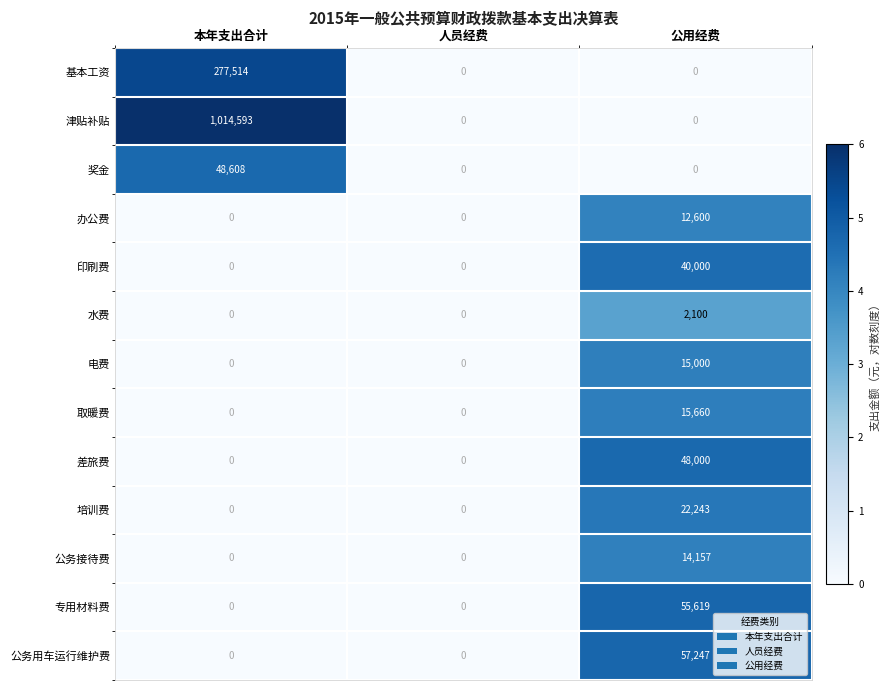

At how many categories does at least one series exceed 5?

2